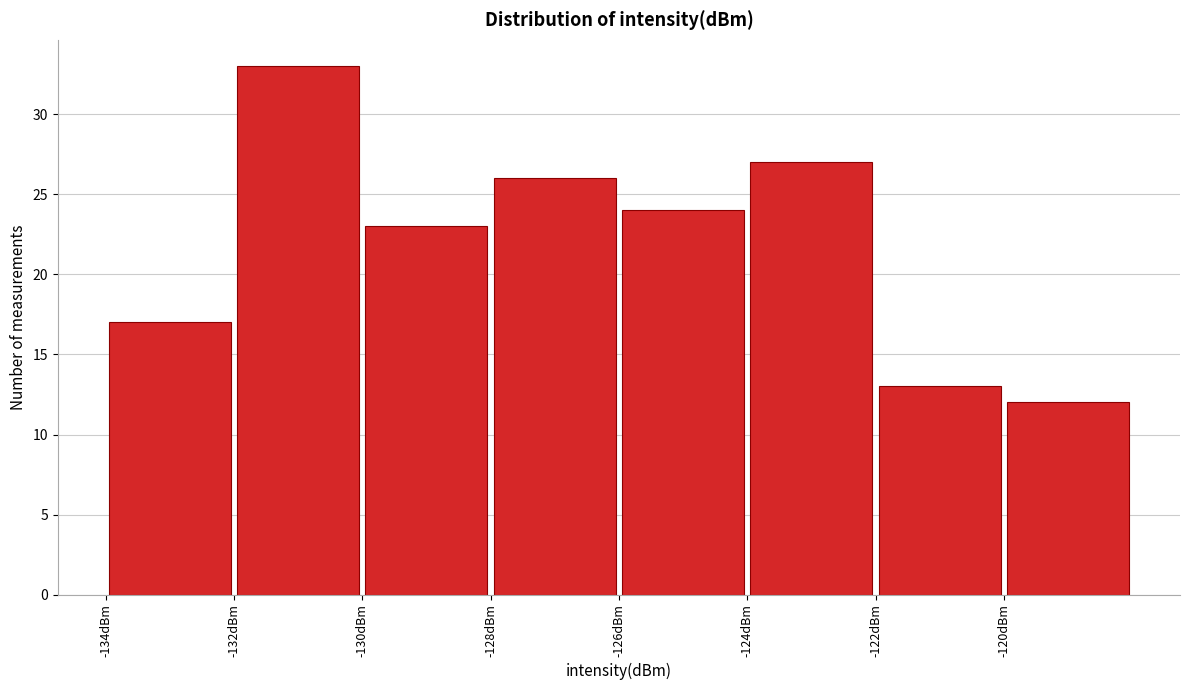

Reading left to right, list every bar in this chart as the range it spans on the x-axis followed by its height. The values are not printed on the chart, so give them approximately, as read against the axis.

-134 to -132: 17
-132 to -130: 33
-130 to -128: 23
-128 to -126: 26
-126 to -124: 24
-124 to -122: 27
-122 to -120: 13
-120 to -118: 12